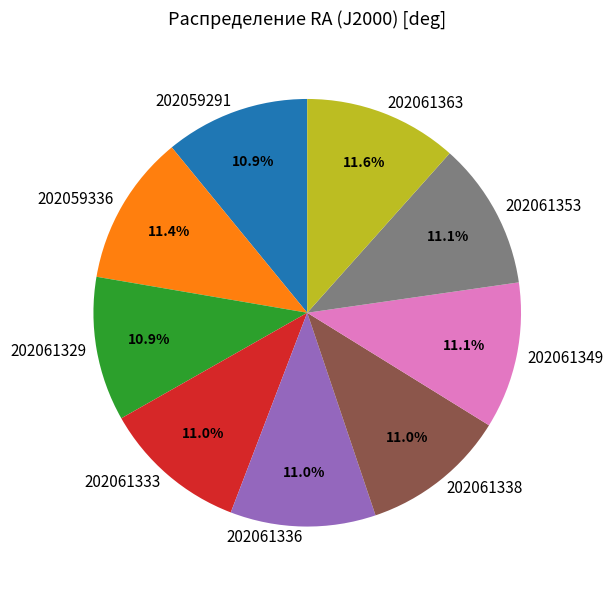

What is the ratio of the value at 202061333 to the value at 202061353?

1.0